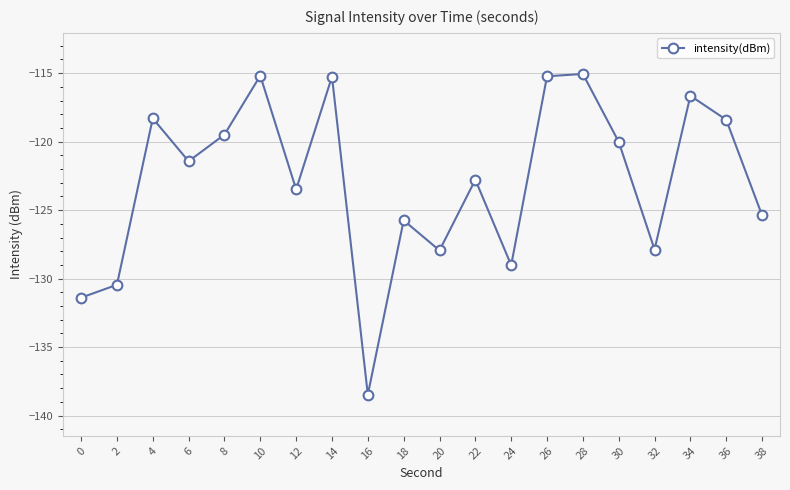

What is the value of the 16th point from the left?

-120.0